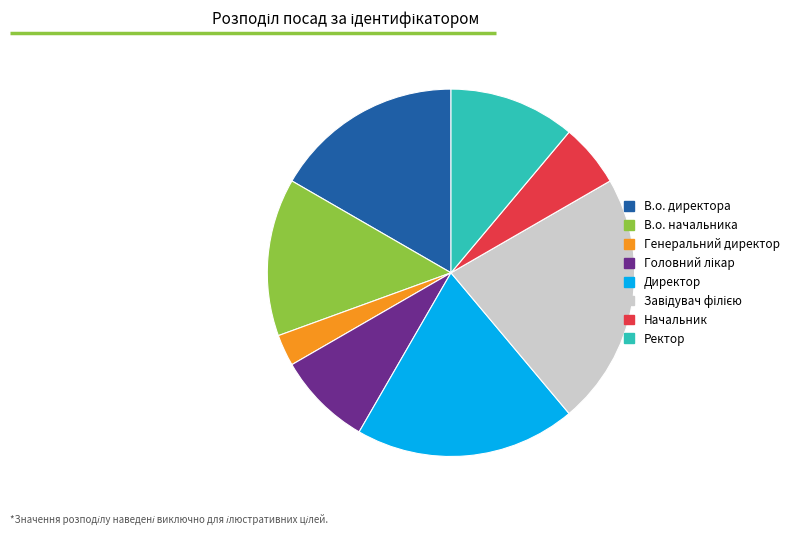

Is there any slice that represents more than half of the pie?

No